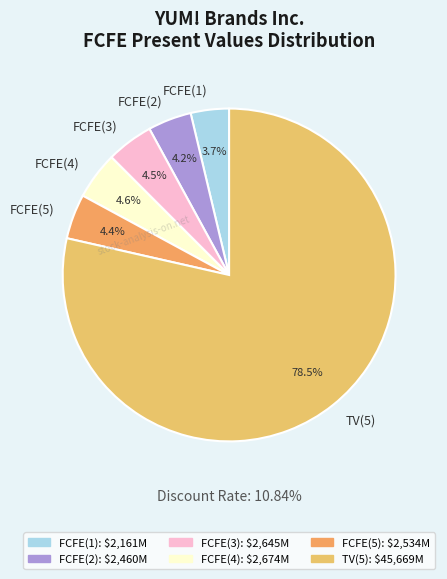

To the nearest percent, what is the difference between the largest and smallest slice percentages?

75%